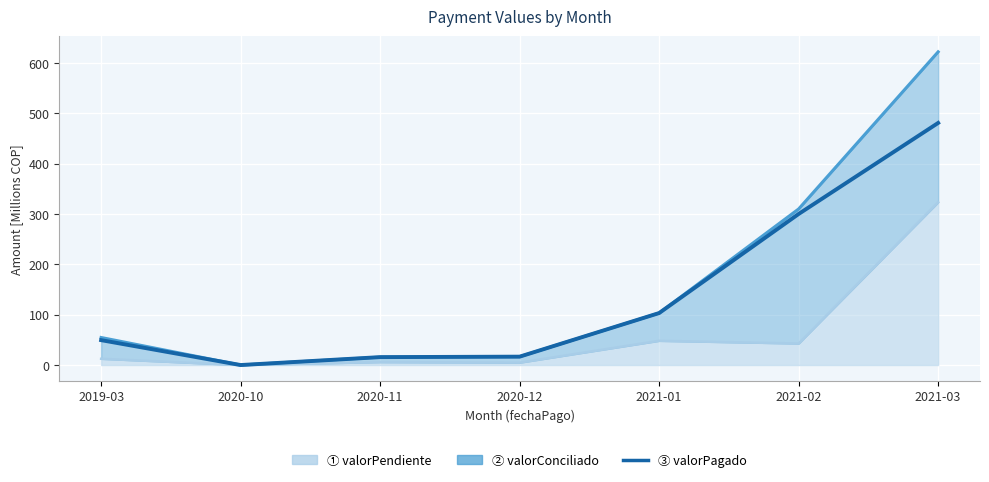

List the labels in order of value, smallest first.

2020-10, 2020-11, 2020-12, 2019-03, 2021-01, 2021-02, 2021-03